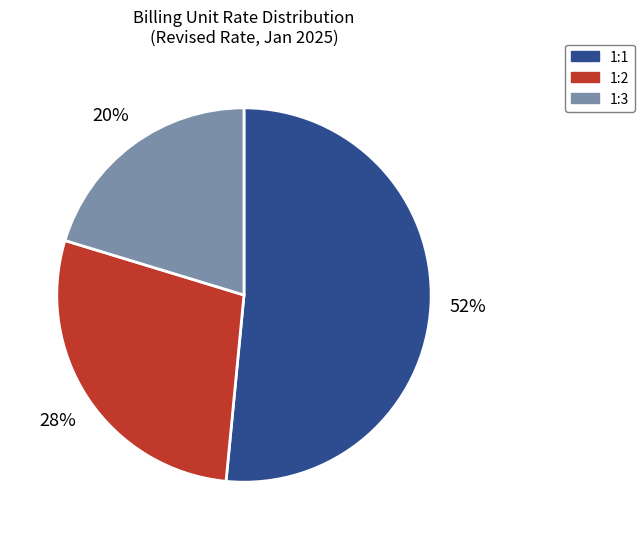

To the nearest percent, what percentage of the pie is 1:2?

28%